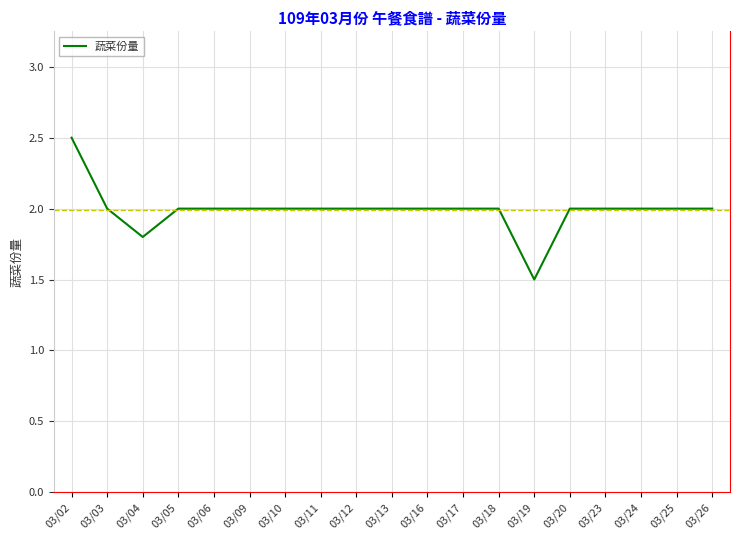

Which has a higher value, 03/02 or 03/17?

03/02